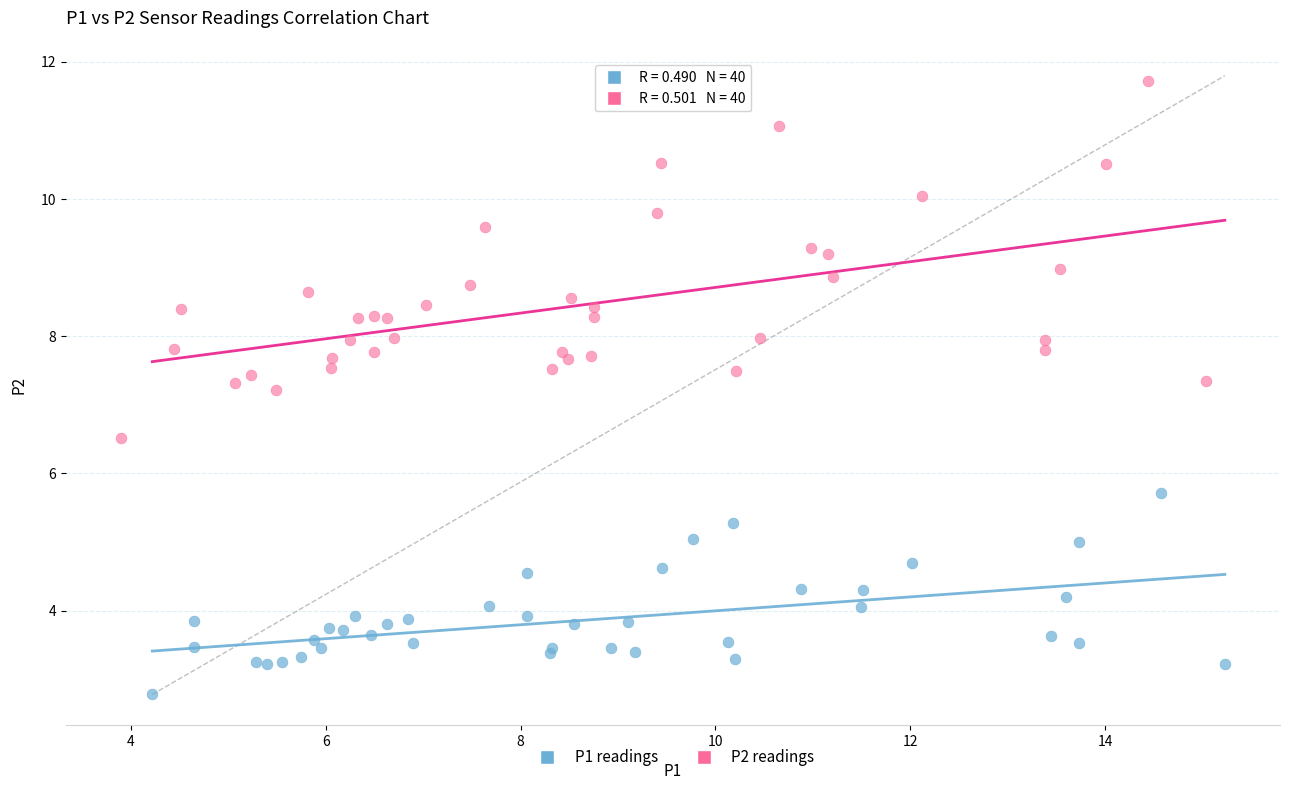

Which series contains the highest Y value?

P2 readings